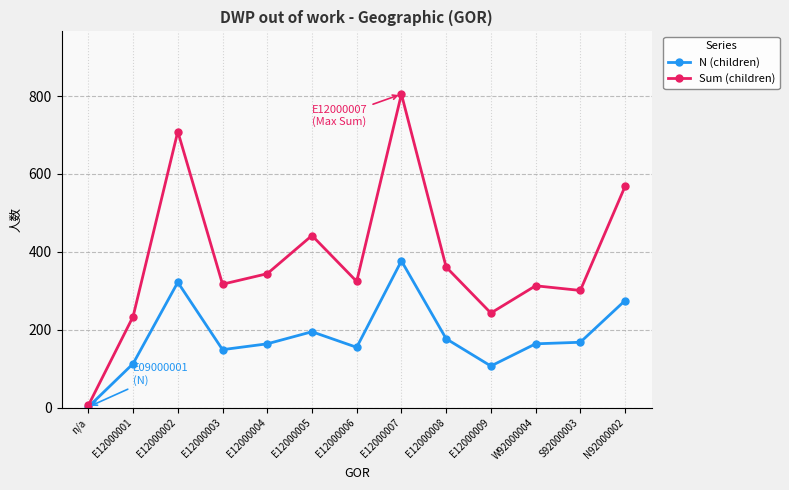

What is the difference between the maximum and minimum values in the N (children) series?

375